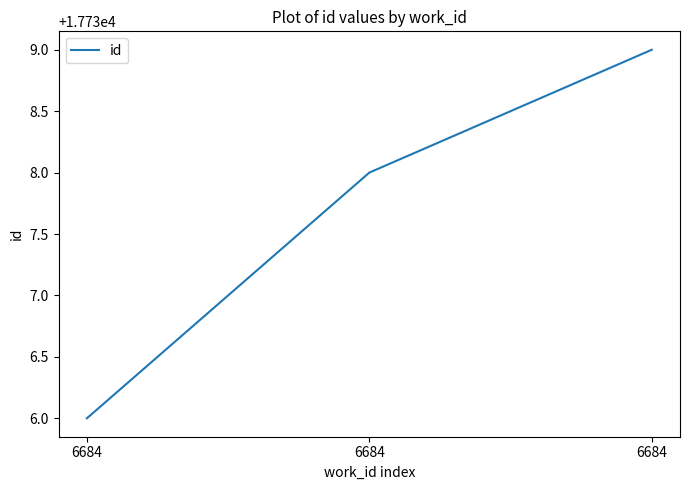

What is the change in value from 6684 to 6684?

+1